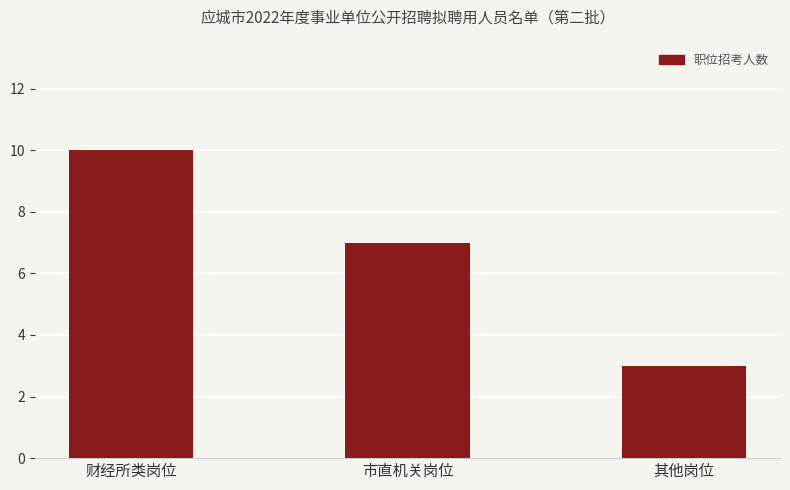

Where is the data nearest to the value 6?

市直机关岗位